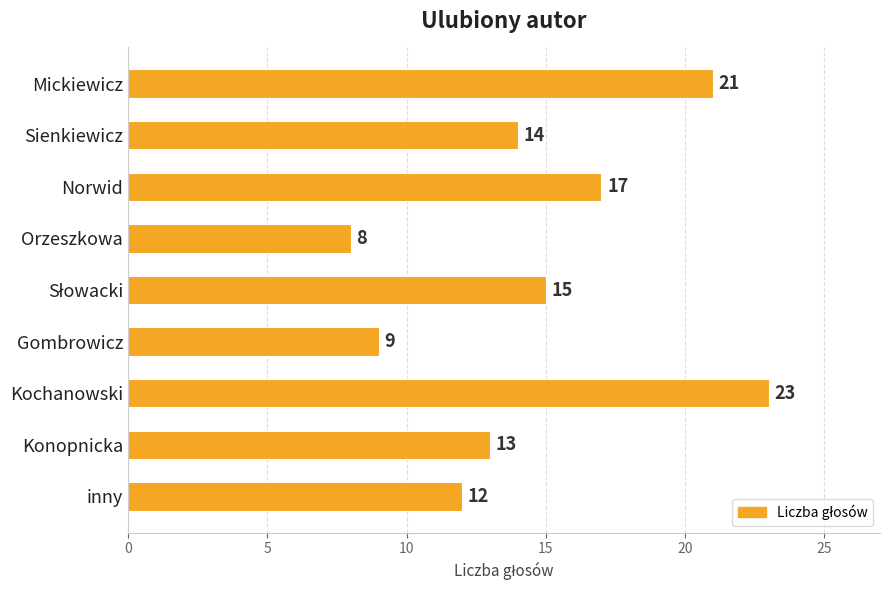

Reading bottom to top, what are all the values shown in this chart?

12	13	23	9	15	8	17	14	21